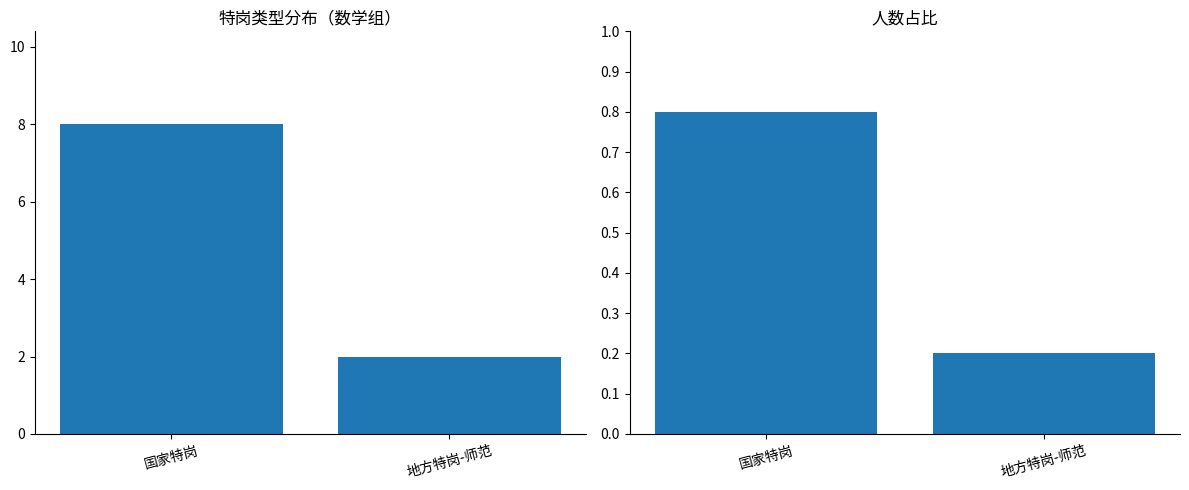

Reading left to right, what are all the values shown in this chart?

人数: 国家特岗=8.0	地方特岗-师范=2.0
占比: 国家特岗=0.8	地方特岗-师范=0.2